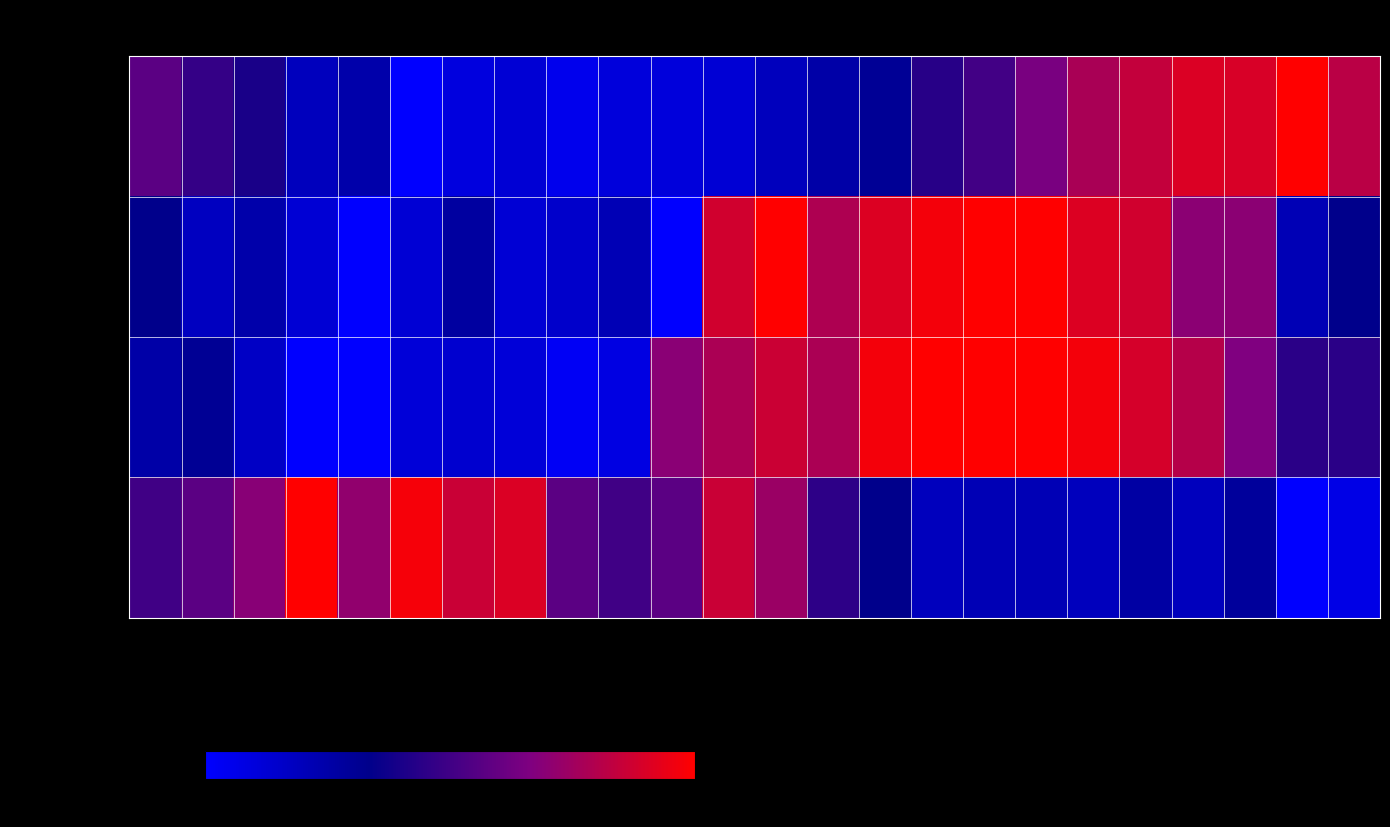

Reading left to right, list all the values displayed in this chart.

Temperature (C): 20/05 12:00=0.6	20/05 11:00=0.5	20/05 10:00=0.4	20/05 09:00=0.2	20/05 08:00=0.2	20/05 07:00=0.0	20/05 06:00=0.1	20/05 05:00=0.1	20/05 04:00=0.1	20/05 03:00=0.1	20/05 02:00=0.1	20/05 01:00=0.1	20/05 00:00=0.2	19/05 23:00=0.3	19/05 22:00=0.3	19/05 21:00=0.4	19/05 20:00=0.5	19/05 19:00=0.7	19/05 18:00=0.8	19/05 17:00=0.8	19/05 16:00=0.9	19/05 15:00=0.9	19/05 14:00=1.0	19/05 13:00=0.8
Wind speed (km/h): 20/05 12:00=0.3	20/05 11:00=0.2	20/05 10:00=0.2	20/05 09:00=0.1	20/05 08:00=0.0	20/05 07:00=0.1	20/05 06:00=0.3	20/05 05:00=0.1	20/05 04:00=0.2	20/05 03:00=0.2	20/05 02:00=0.0	20/05 01:00=0.9	20/05 00:00=1.0	19/05 23:00=0.8	19/05 22:00=0.9	19/05 21:00=1.0	19/05 20:00=1.0	19/05 19:00=1.0	19/05 18:00=0.9	19/05 17:00=0.9	19/05 16:00=0.7	19/05 15:00=0.7	19/05 14:00=0.2	19/05 13:00=0.3
Gust (km/h): 20/05 12:00=0.2	20/05 11:00=0.3	20/05 10:00=0.2	20/05 09:00=0.0	20/05 08:00=0.0	20/05 07:00=0.1	20/05 06:00=0.1	20/05 05:00=0.1	20/05 04:00=0.0	20/05 03:00=0.1	20/05 02:00=0.7	20/05 01:00=0.8	20/05 00:00=0.9	19/05 23:00=0.8	19/05 22:00=1.0	19/05 21:00=1.0	19/05 20:00=1.0	19/05 19:00=1.0	19/05 18:00=1.0	19/05 17:00=0.9	19/05 16:00=0.8	19/05 15:00=0.7	19/05 14:00=0.4	19/05 13:00=0.4
Humidity (%): 20/05 12:00=0.5	20/05 11:00=0.6	20/05 10:00=0.7	20/05 09:00=1.0	20/05 08:00=0.7	20/05 07:00=1.0	20/05 06:00=0.9	20/05 05:00=0.9	20/05 04:00=0.6	20/05 03:00=0.5	20/05 02:00=0.6	20/05 01:00=0.9	20/05 00:00=0.7	19/05 23:00=0.5	19/05 22:00=0.3	19/05 21:00=0.2	19/05 20:00=0.2	19/05 19:00=0.2	19/05 18:00=0.2	19/05 17:00=0.3	19/05 16:00=0.2	19/05 15:00=0.3	19/05 14:00=0.0	19/05 13:00=0.1